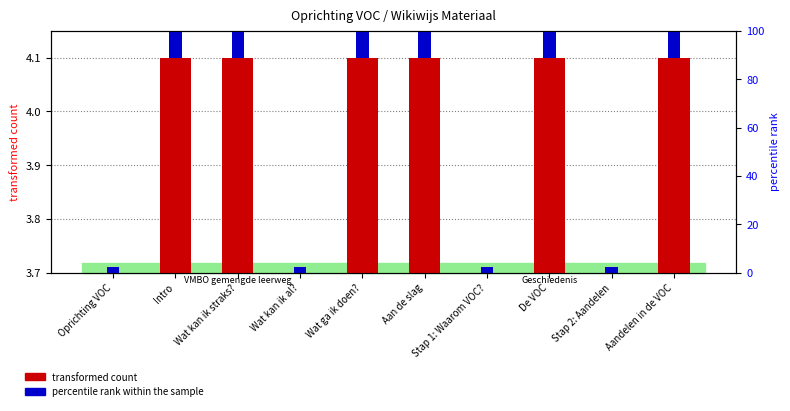

How many series are shown in this chart?

2